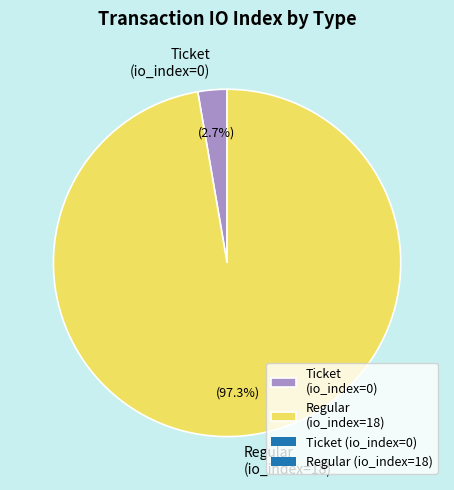

Which category has the smallest portion of the pie?

Ticket (io_index=0)